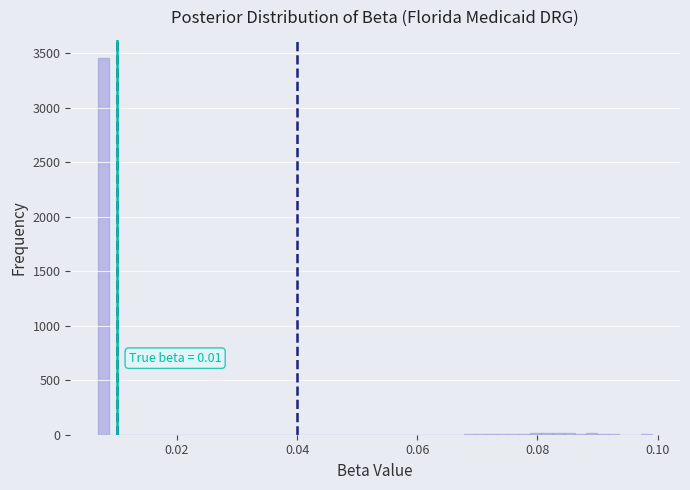

Read against the x-axis, roughly where is the centre of the tallest bar?

0.008